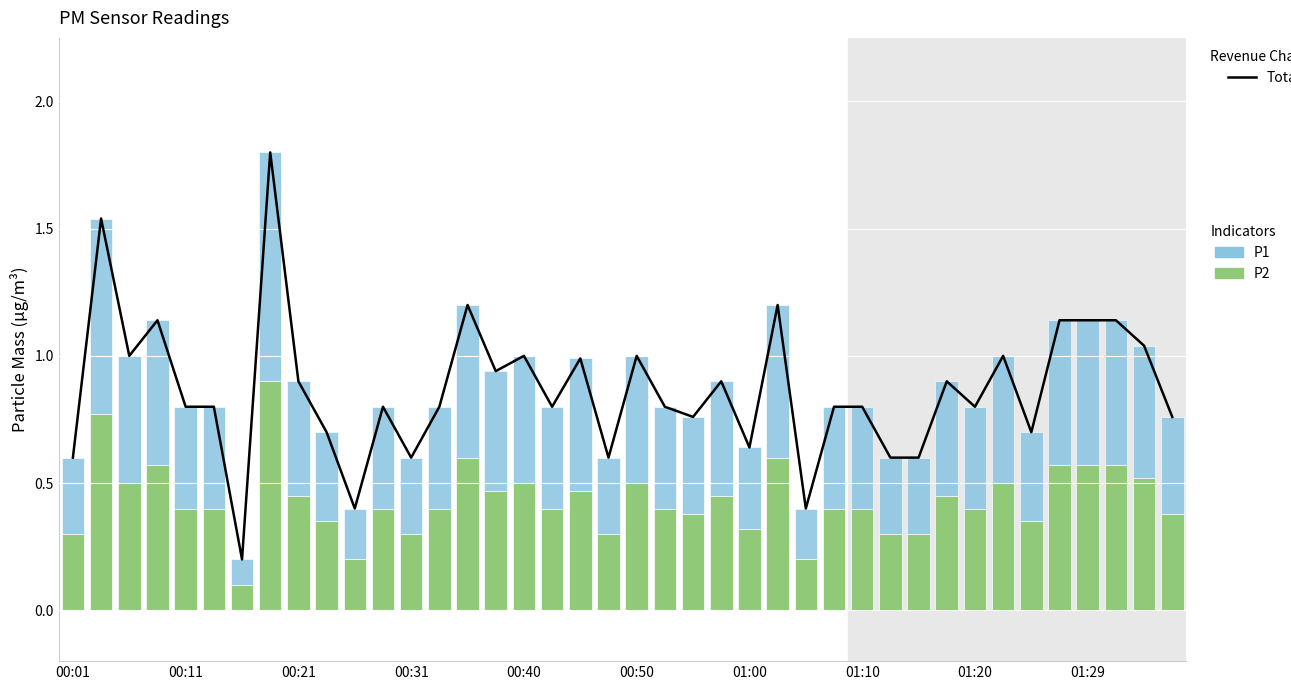

What is the sum of all Total (P1+P2) values?

34.7